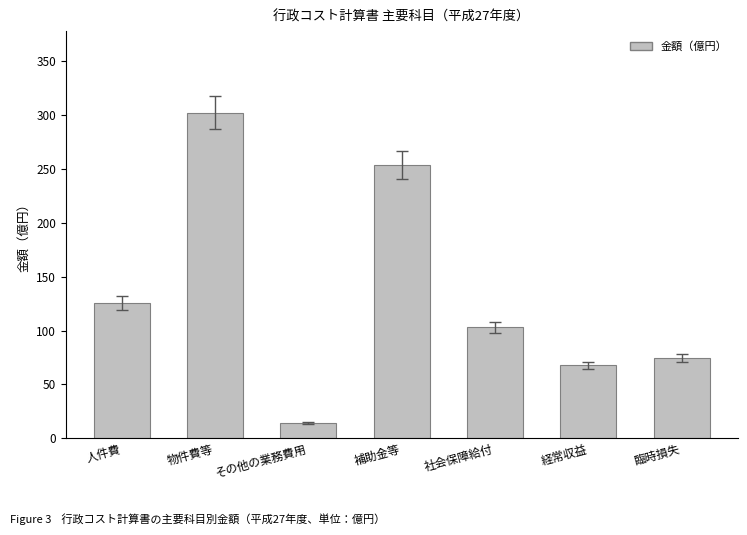

What is the difference between the values at 経常収益 and 補助金等?

186.1